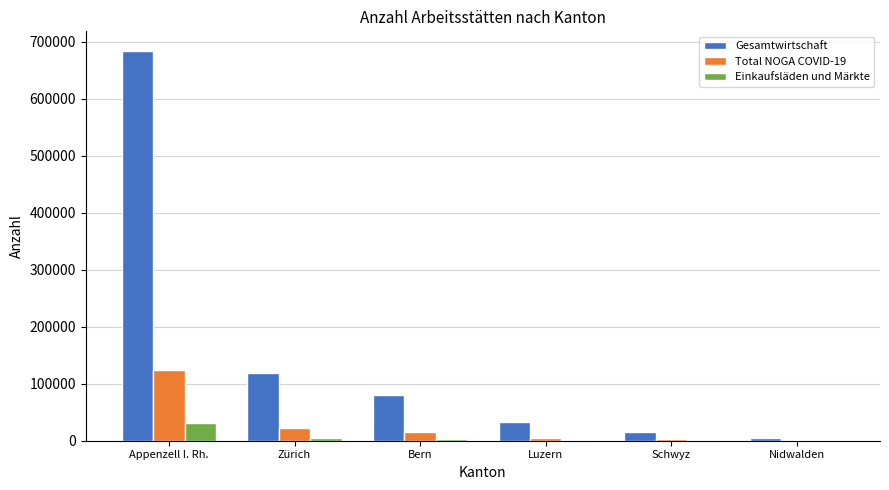

What is the maximum value shown in the chart?

684167